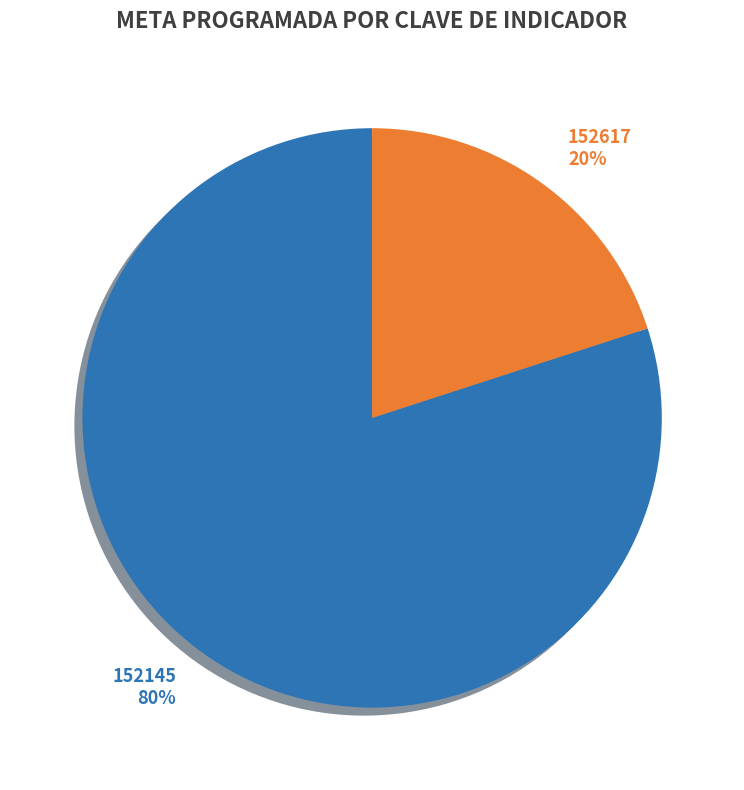

Is it true that 152617 is 30% of the pie?

False